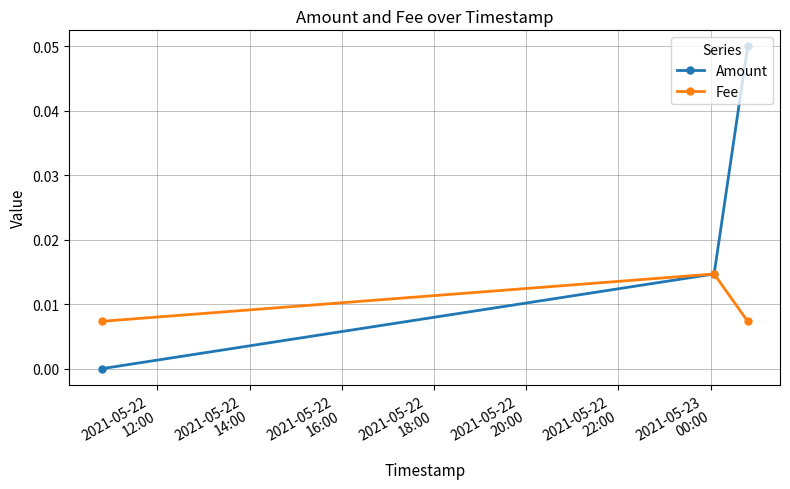

Rank the series by their maximum value, from highest to lowest.

Amount, Fee